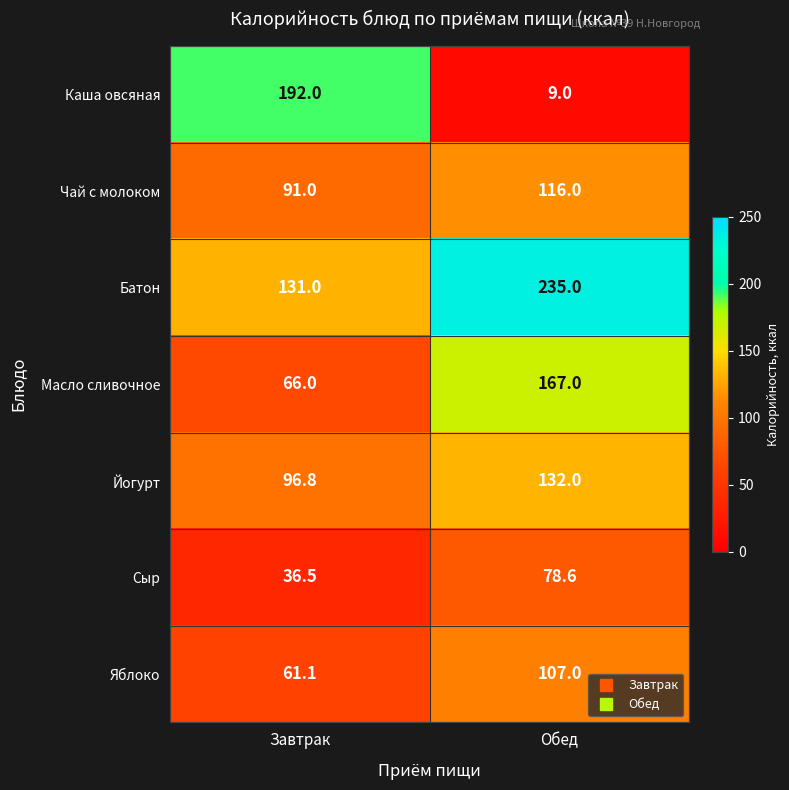

What is the sum of all Чай с молоком values?

207.0